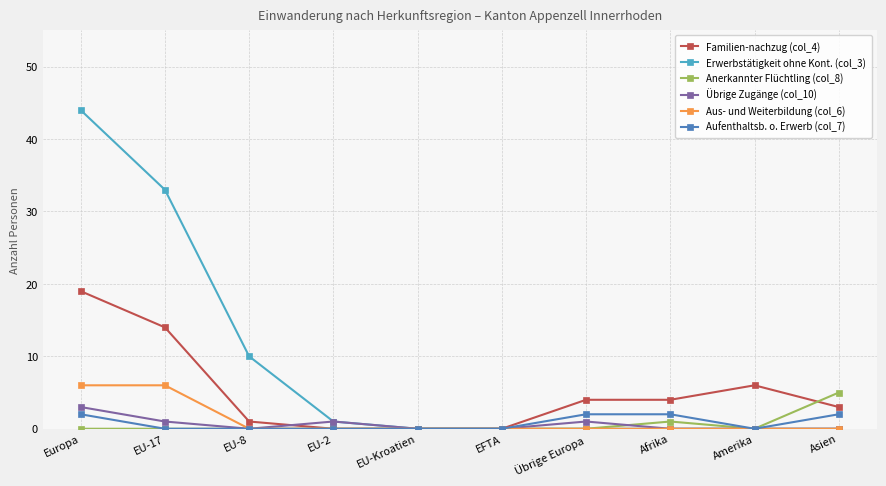

Reading right to left, what are all the values shown in this chart?

Familien-nachzug (col_4): 3	6	4	4	0	0	0	1	14	19
Erwerbstätigkeit ohne Kont. (col_3): 0	0	0	0	0	0	1	10	33	44
Anerkannter Flüchtling (col_8): 5	0	1	0	0	0	0	0	0	0
Übrige Zugänge (col_10): 0	0	0	1	0	0	1	0	1	3
Aus- und Weiterbildung (col_6): 0	0	0	0	0	0	0	0	6	6
Aufenthaltsb. o. Erwerb (col_7): 2	0	2	2	0	0	0	0	0	2